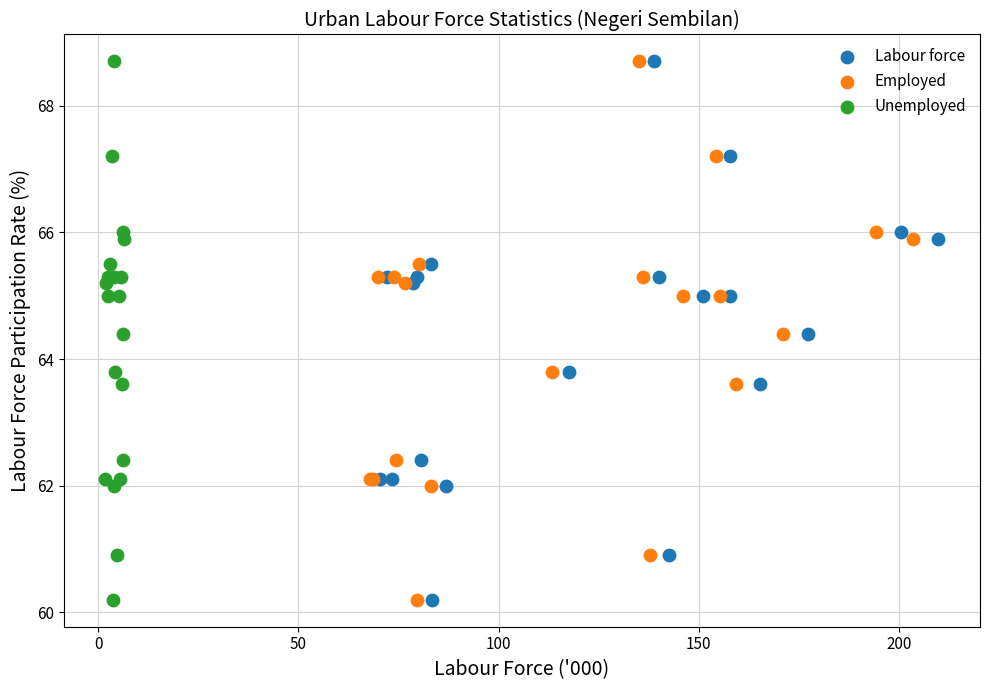

What are all the series names shown in the legend?

Labour force, Employed, Unemployed